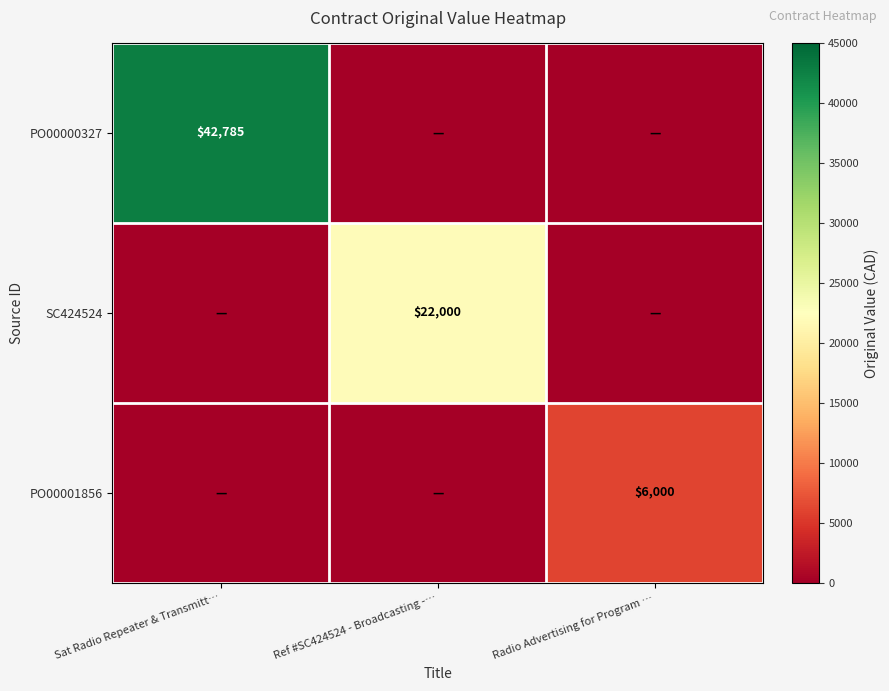

The SC424524 series shows 4460 at Ref #SC424524 - Broadcasting -…. True or false?

False